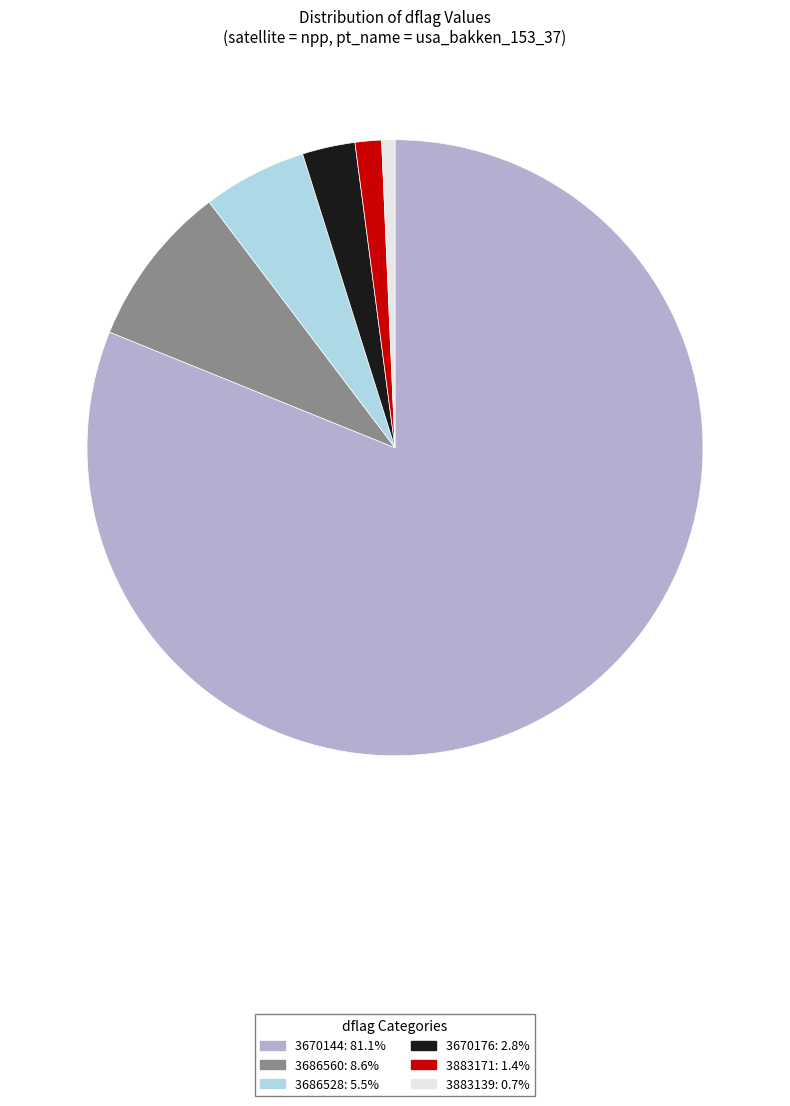

Does any single category account for the majority?

Yes